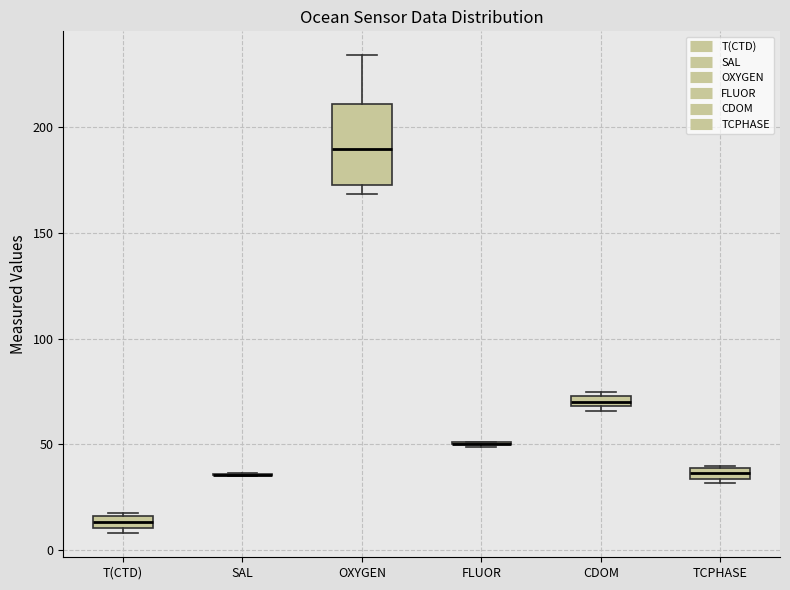

Which box is the tallest, from its lower edge to its upper edge?

OXYGEN